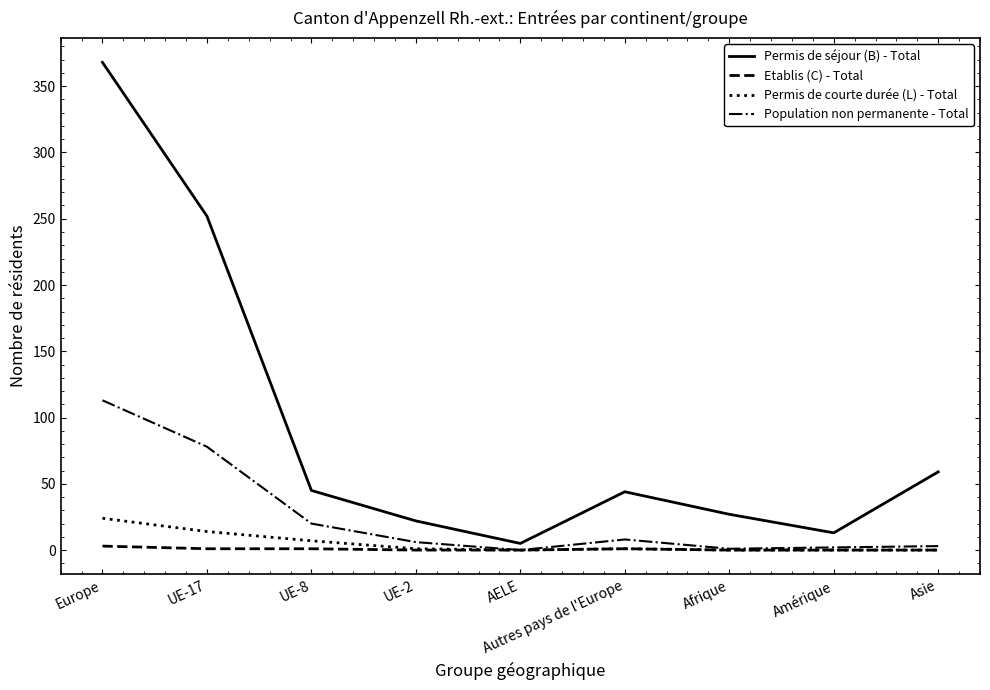

How many categories are shown in the chart?

9